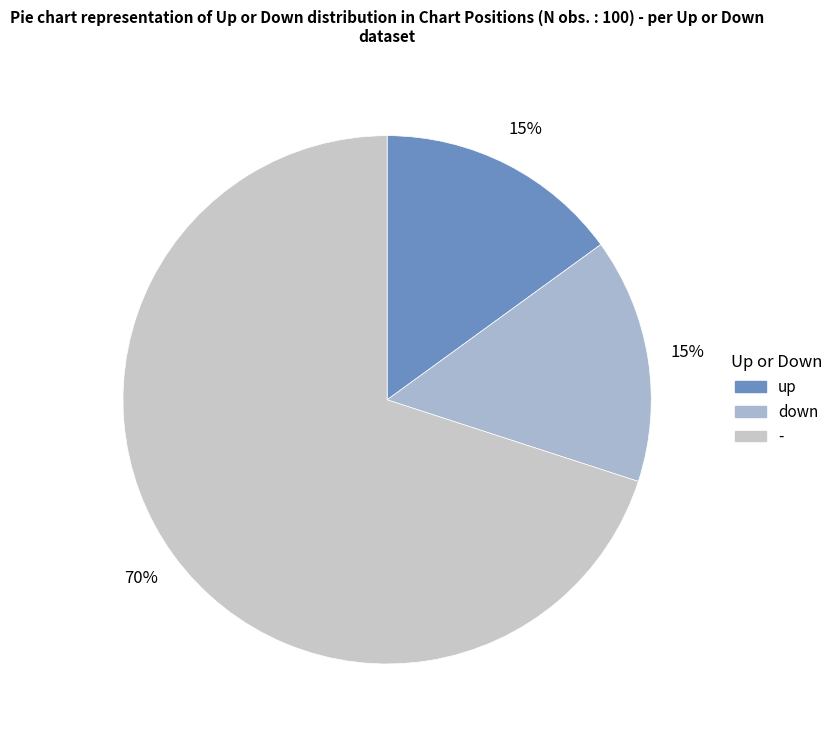

How many slices are in this pie chart?

3